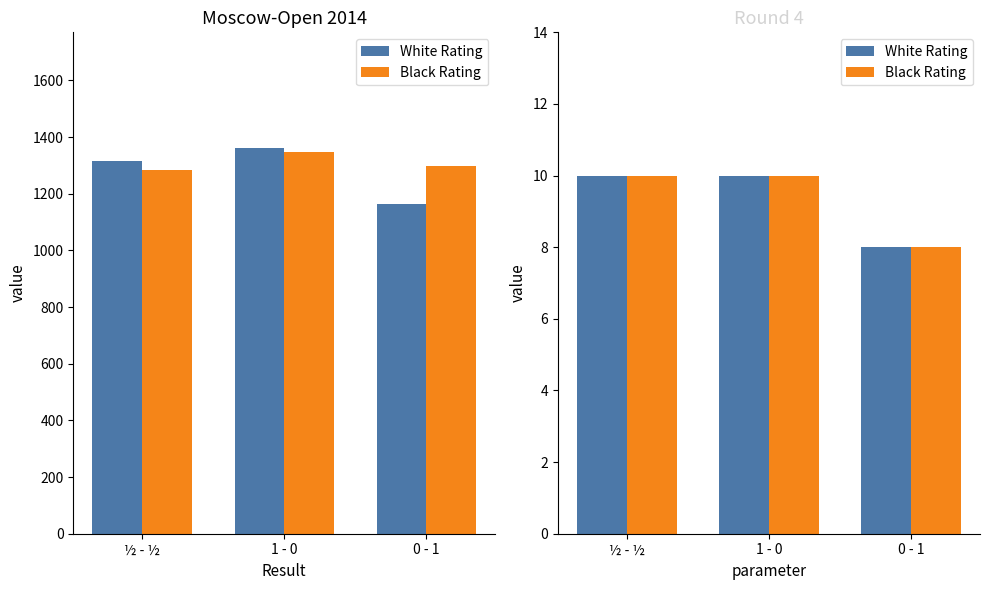

What is the difference between the Black Rating values at ½ - ½ and 0 - 1?

2